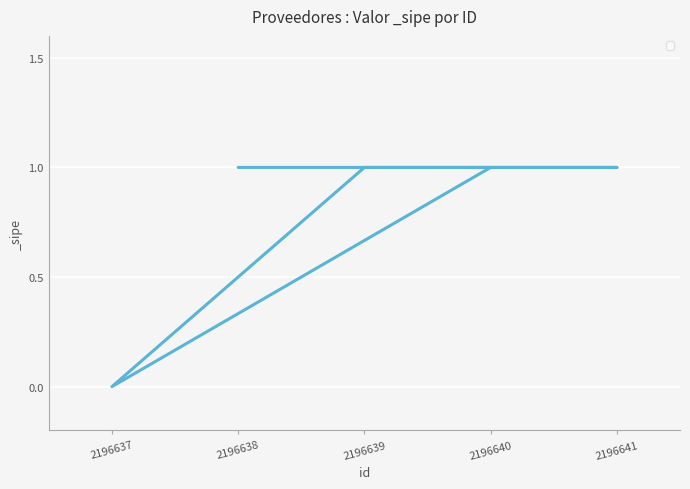

Where is the data nearest to the value 0?

2196637